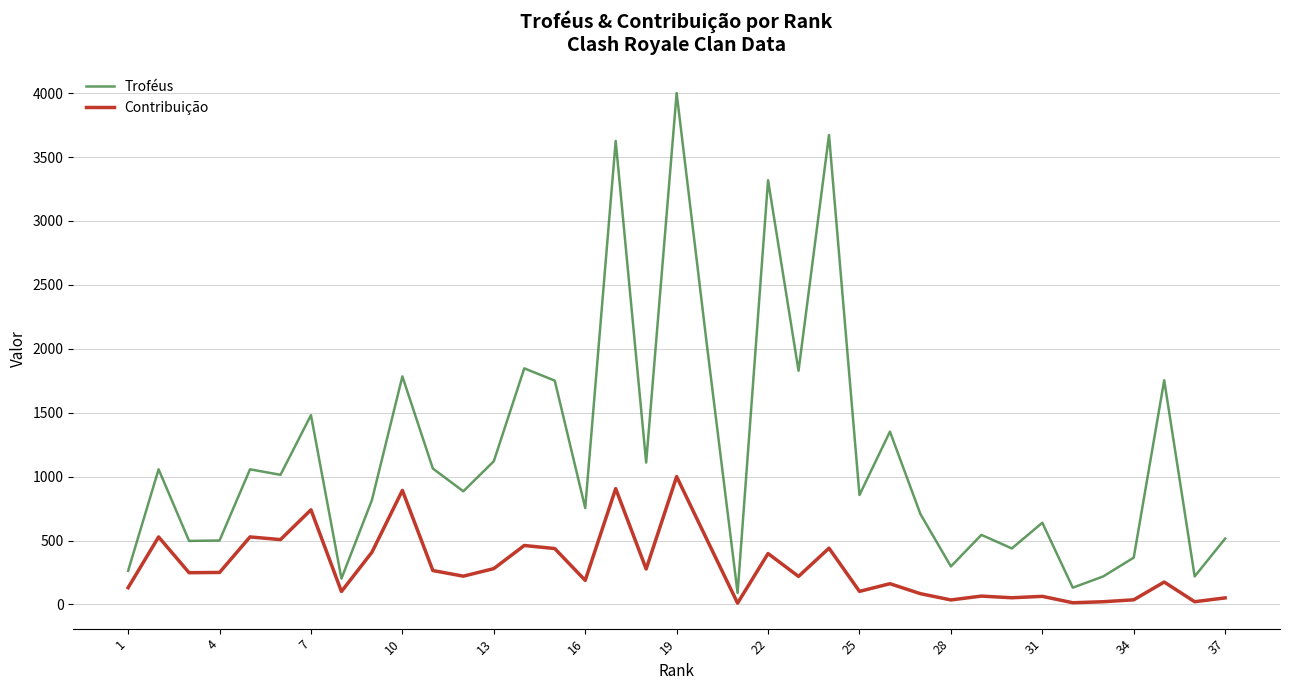

Which series has the widest spread of values?

Troféus